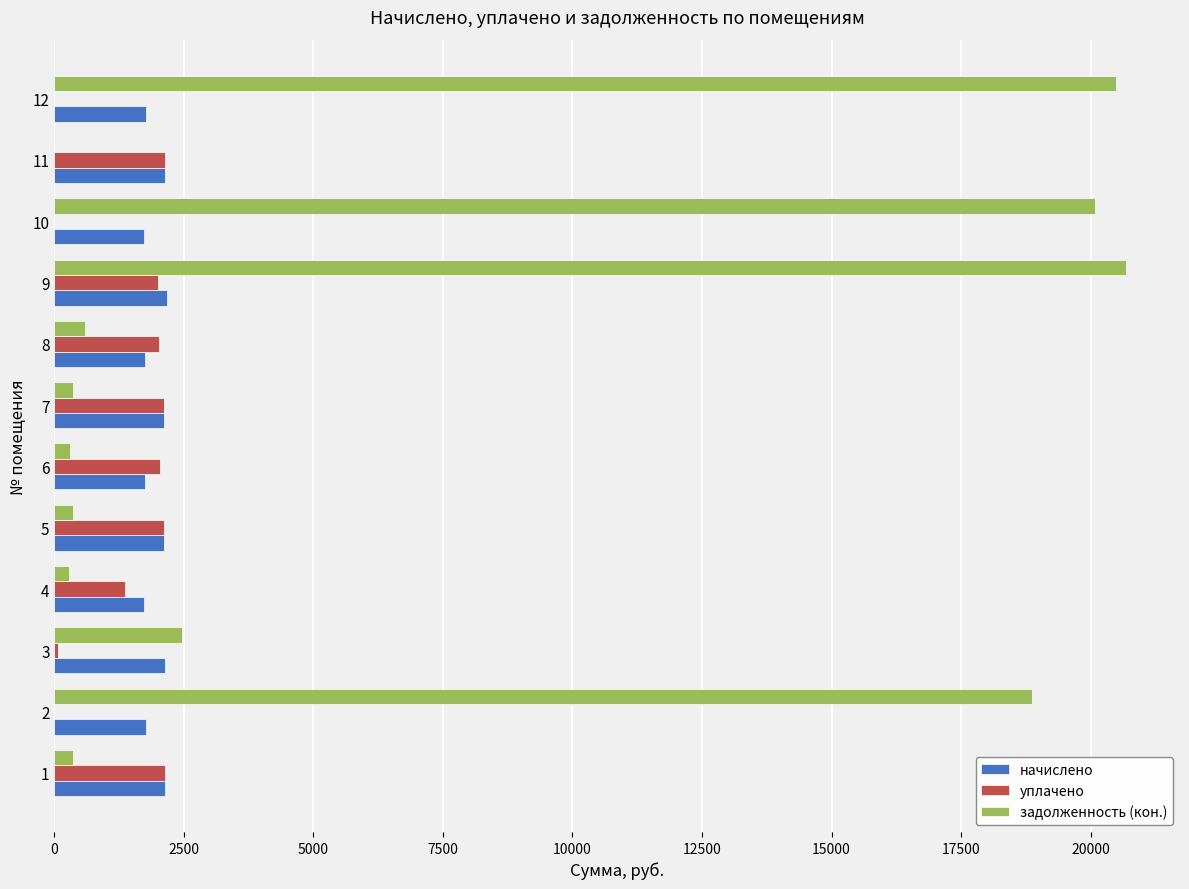

Between 2 and 3, which series saw the biggest shift?

задолженность (кон.)